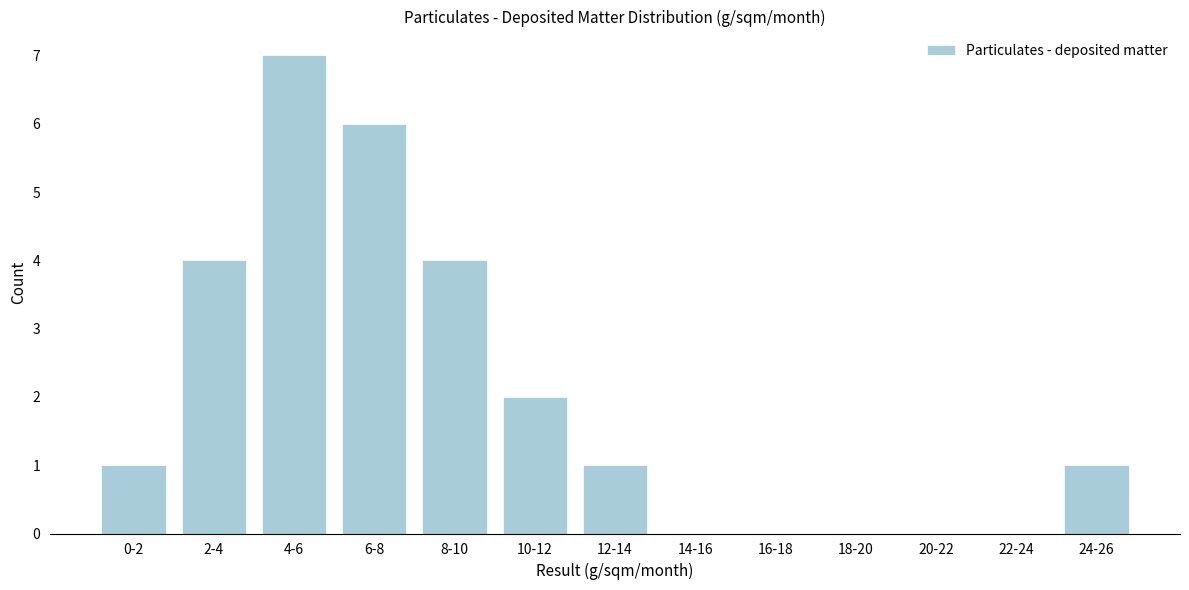

Reading right to left, transcribe all the data shown in this chart.

24-26=1	22-24=0	20-22=0	18-20=0	16-18=0	14-16=0	12-14=1	10-12=2	8-10=4	6-8=6	4-6=7	2-4=4	0-2=1